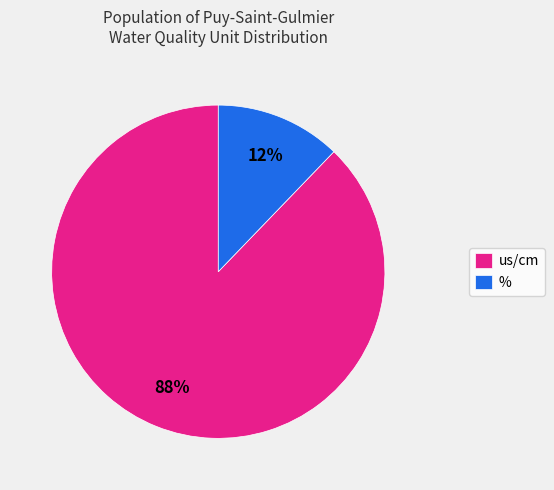

Rank the categories by value from highest to lowest.

us/cm, %